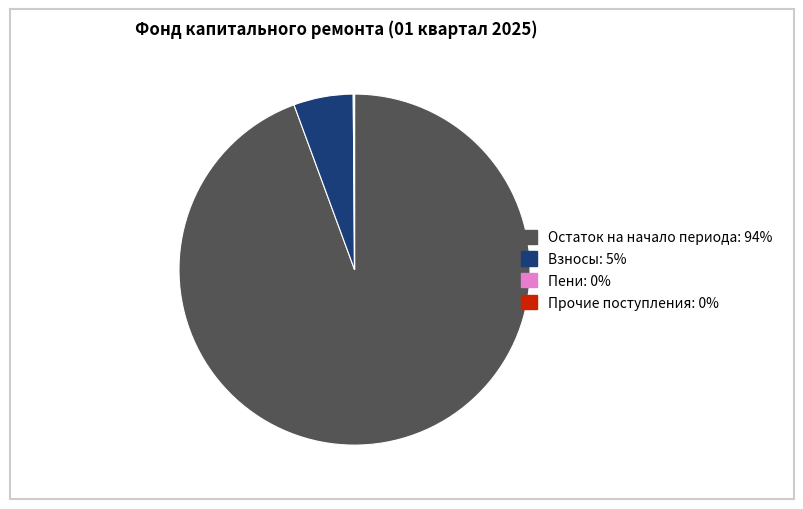

Is there any slice that represents more than half of the pie?

Yes